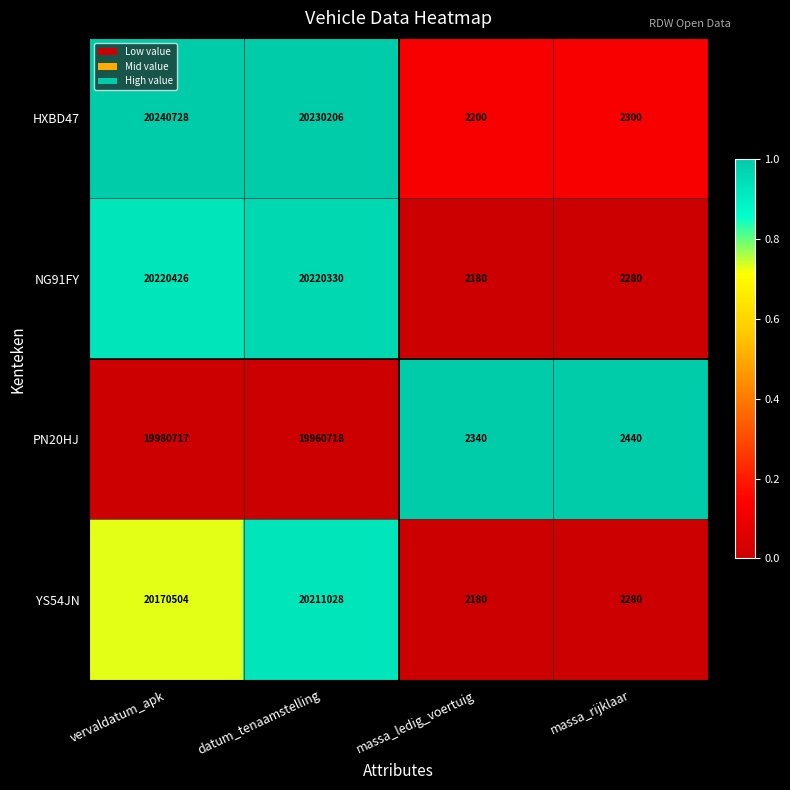

Rank the categories by NG91FY value from highest to lowest.

vervaldatum_apk, datum_tenaamstelling, massa_rijklaar, massa_ledig_voertuig